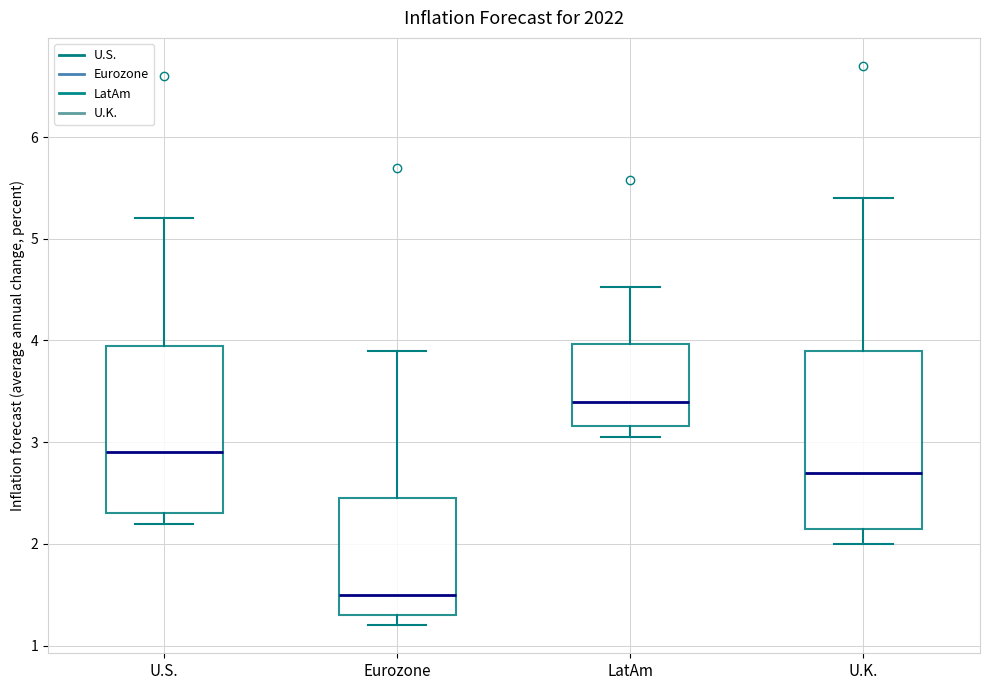

Reading left to right, read every box against the y-axis: the position of its median line, the range the box covers, and the ends of its whiskers. The values are not printed on the chart, so give them approximately, as read against the axis.

U.S.: median 2.9, box 2.3 to 4.0, whiskers 2.2 to 5.2
Eurozone: median 1.5, box 1.3 to 2.5, whiskers 1.2 to 3.9
LatAm: median 3.4, box 3.2 to 4.0, whiskers 3.1 to 4.5
U.K.: median 2.7, box 2.2 to 3.9, whiskers 2.0 to 5.4